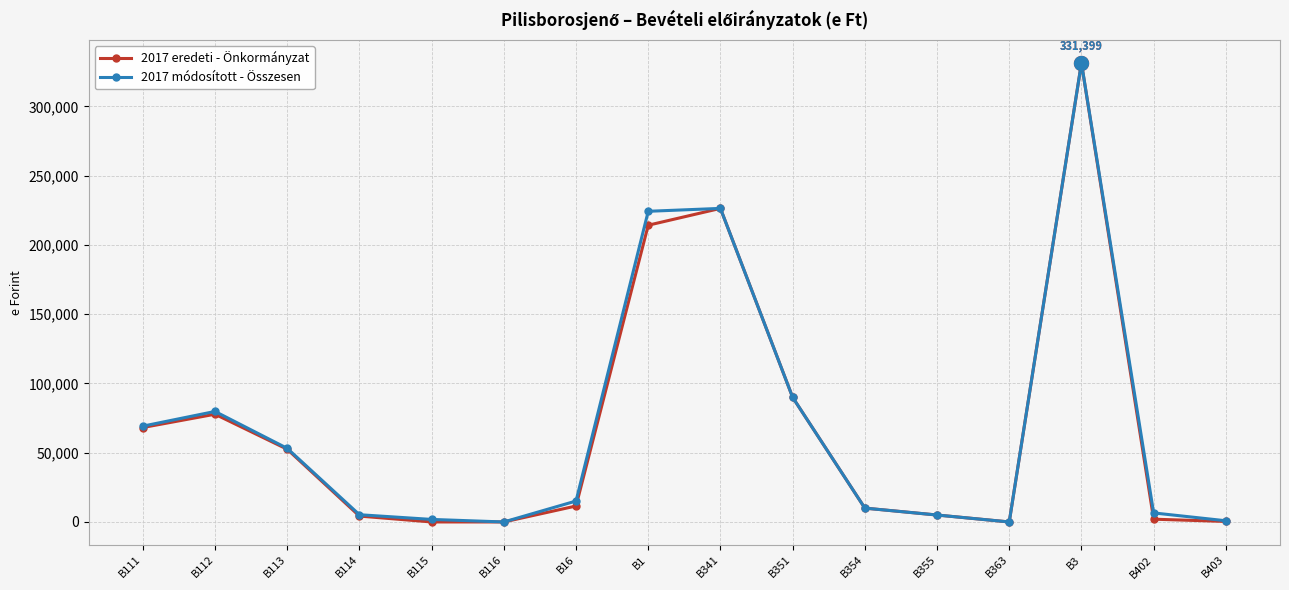

True or false: 2017 módosított - Összesen has more than 1 points higher than both neighbors.

True